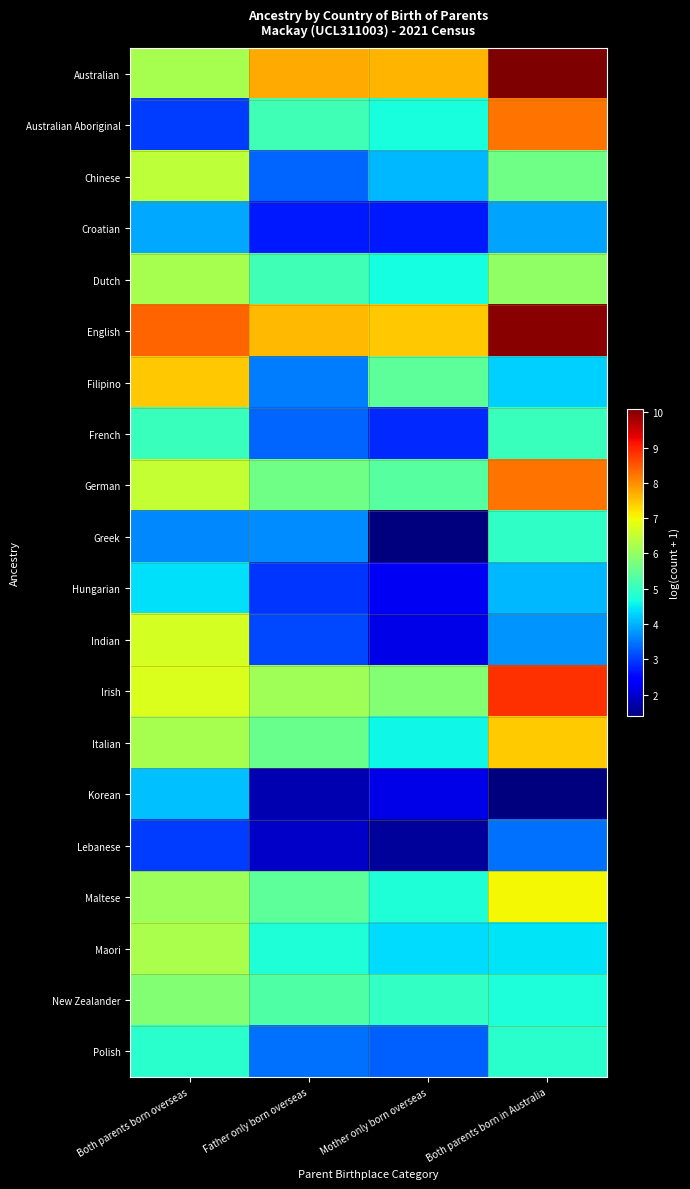

Which series has the largest total across all categories?

English